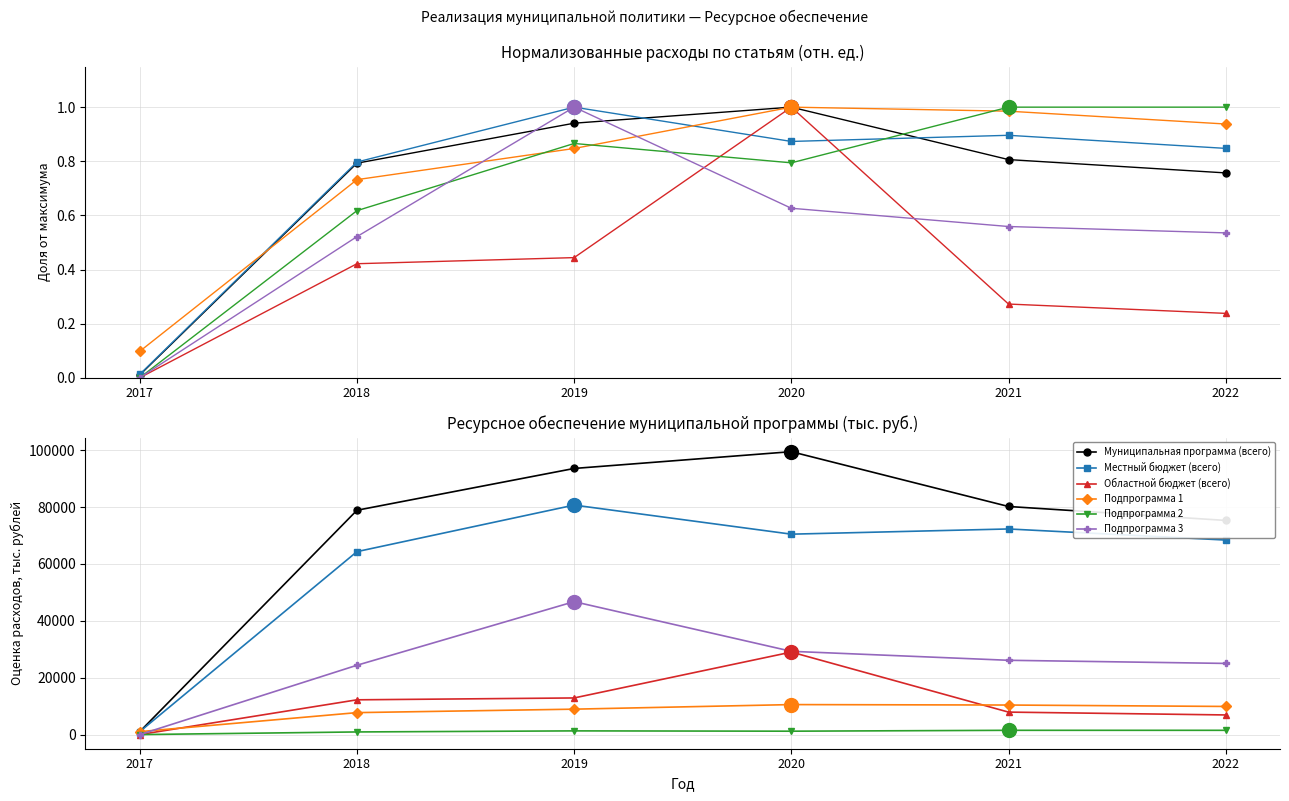

True or false: Муниципальная программа (всего) has more than 1 interior local peaks.

False